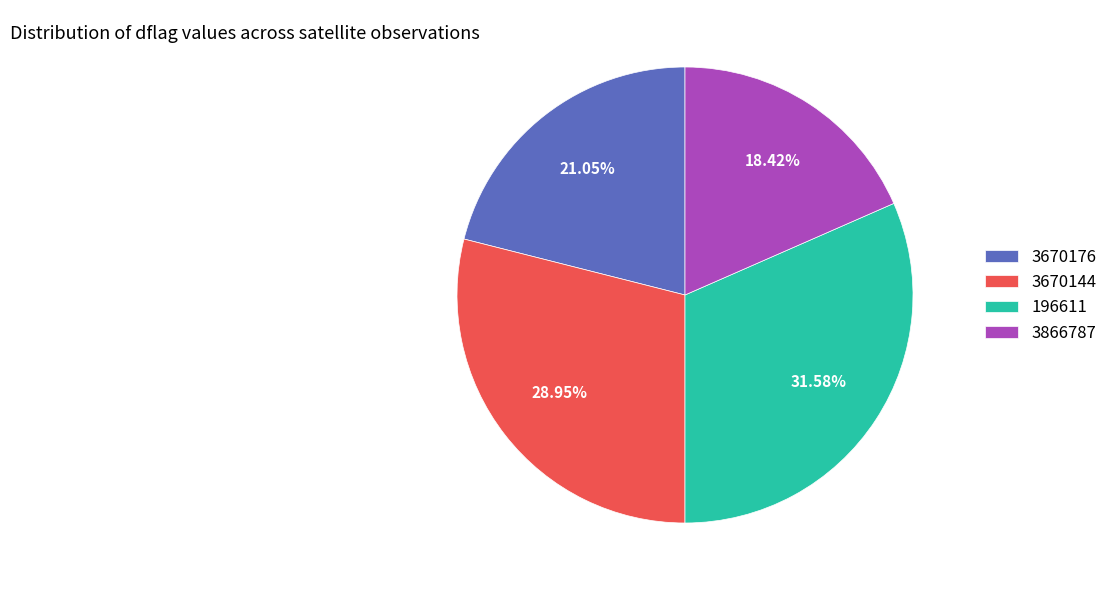

Do 3670176 and 3866787 together represent more than half of the pie?

No